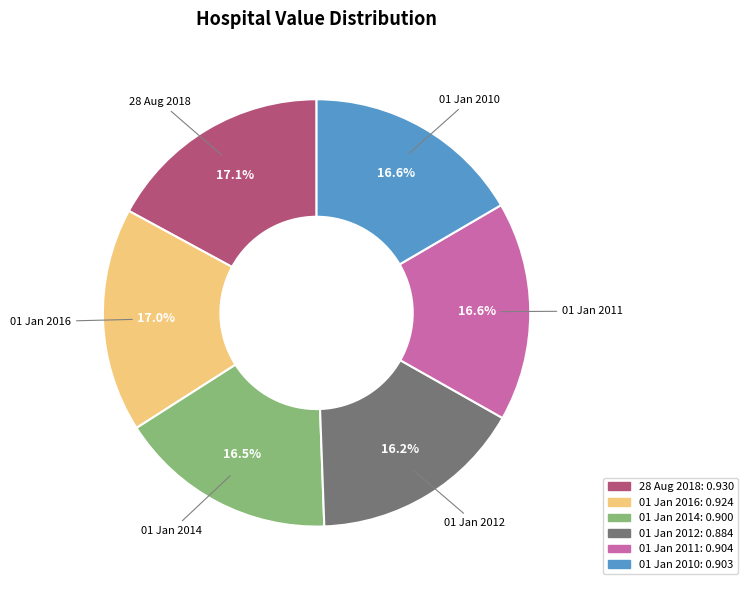

What percentage is NOT represented by 28 Aug 2018?

82.9%